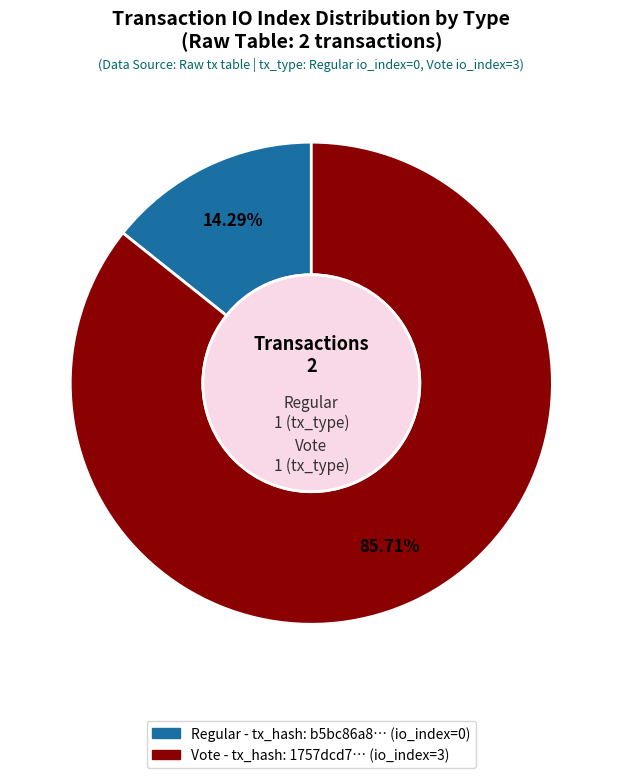

Is there a majority slice in this chart?

Yes